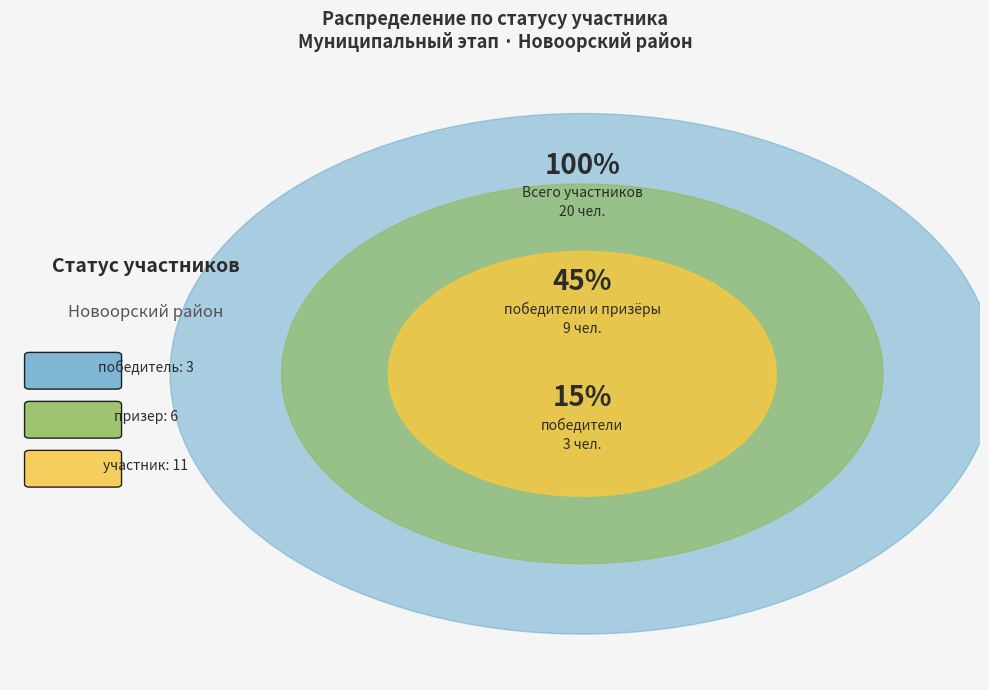

How much of the chart is everything except призер?

70.0%